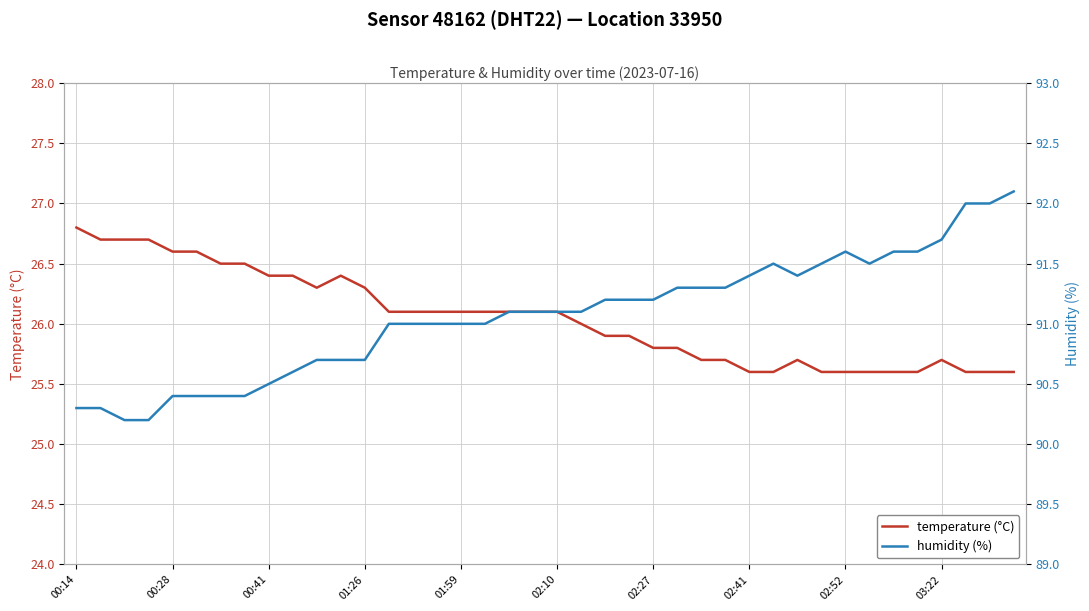

Does the chart have visible grid lines?

Yes